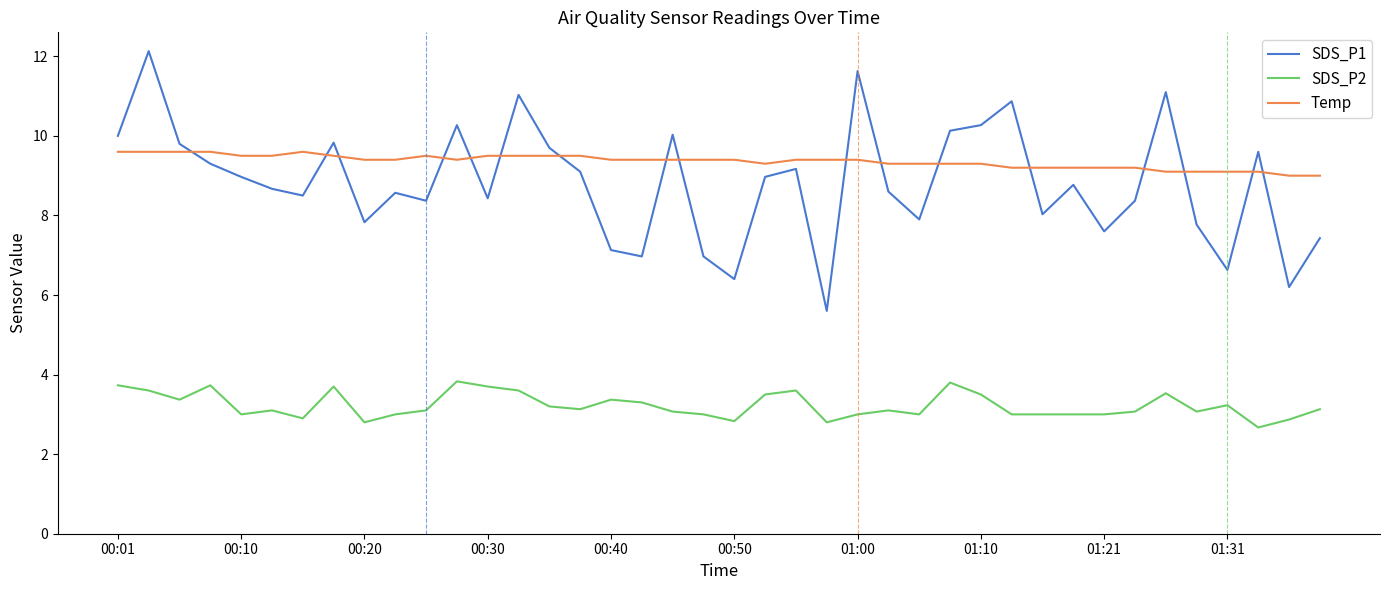

Which series ends up on top after the final intersection of SDS_P1 and Temp?

Temp